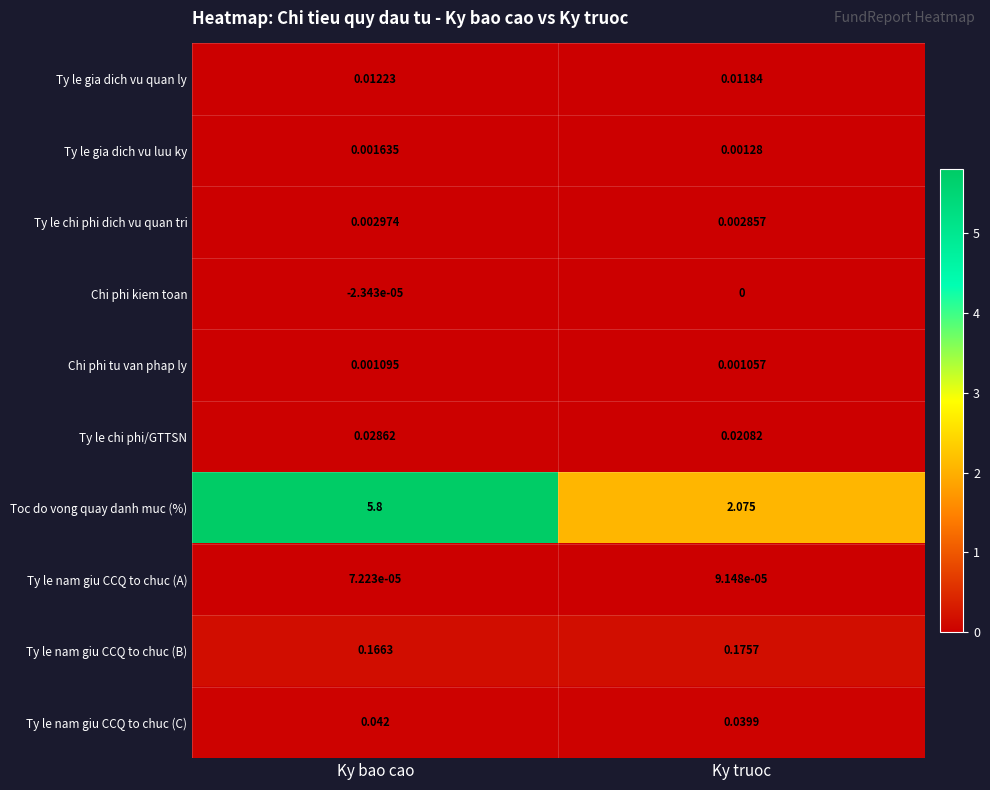

Rank the series by their maximum value, from lowest to highest.

Chi phi kiem toan, Ty le nam giu CCQ to chuc (A), Chi phi tu van phap ly, Ty le gia dich vu luu ky, Ty le chi phi dich vu quan tri, Ty le gia dich vu quan ly, Ty le chi phi/GTTSN, Ty le nam giu CCQ to chuc (C), Ty le nam giu CCQ to chuc (B), Toc do vong quay danh muc (%)